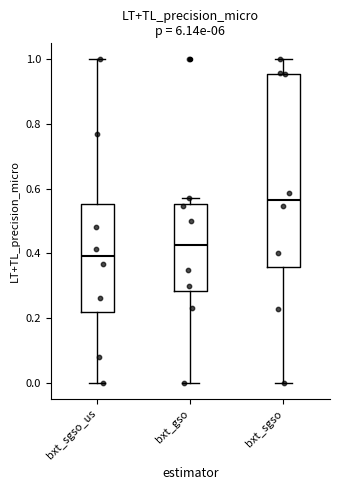

Reading left to right, transcribe this box plot: for each box, give where its median line is, the range the box spans, and where its two whiskers end, as read against the y-axis. The values are not printed on the chart, so give them approximately, as read against the axis.

bxt_sgso_us: median 0.40, box 0.22 to 0.56, whiskers 0.00 to 1.00
bxt_gso: median 0.42, box 0.28 to 0.56, whiskers 0.00 to 0.58
bxt_sgso: median 0.56, box 0.36 to 0.96, whiskers 0.00 to 1.00